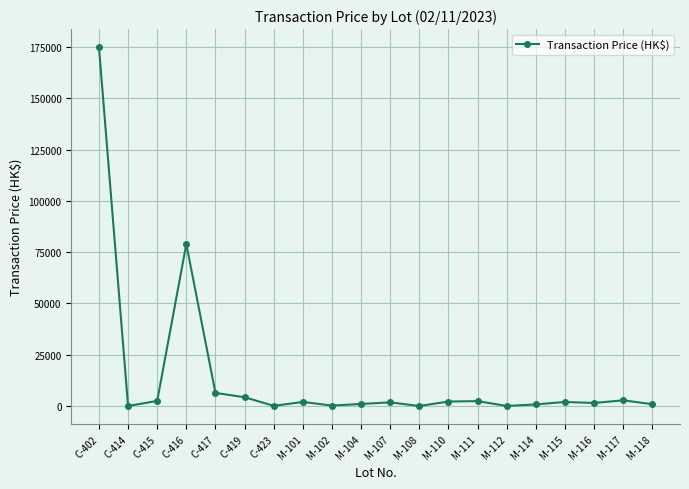

At which label does the data first exceed 2000?

C-402